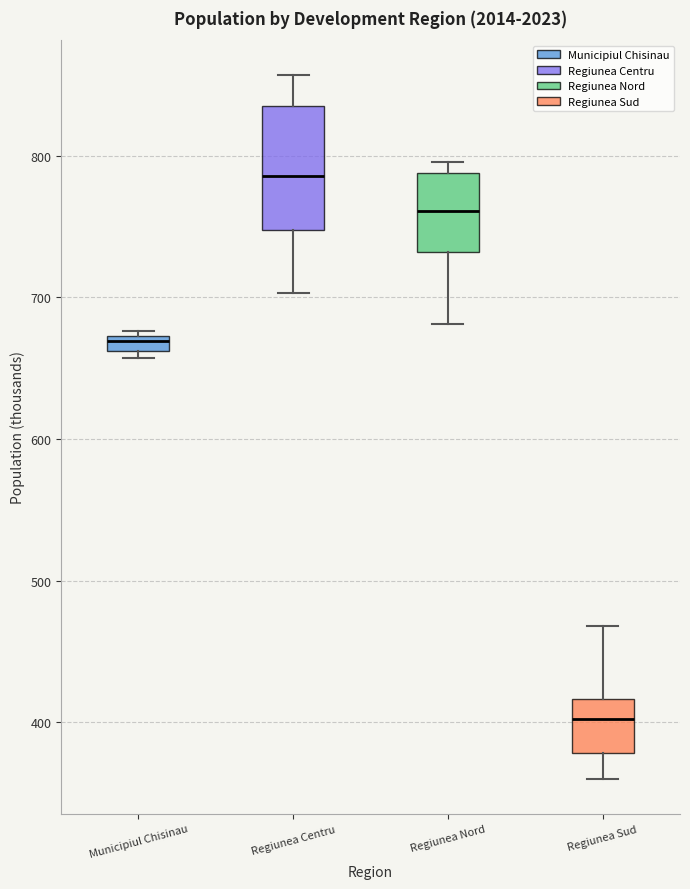

Where does the lower whisker of the box for Regiunea Centru end on the y-axis? The values are not printed on the chart, so give them approximately, as read against the axis.

700